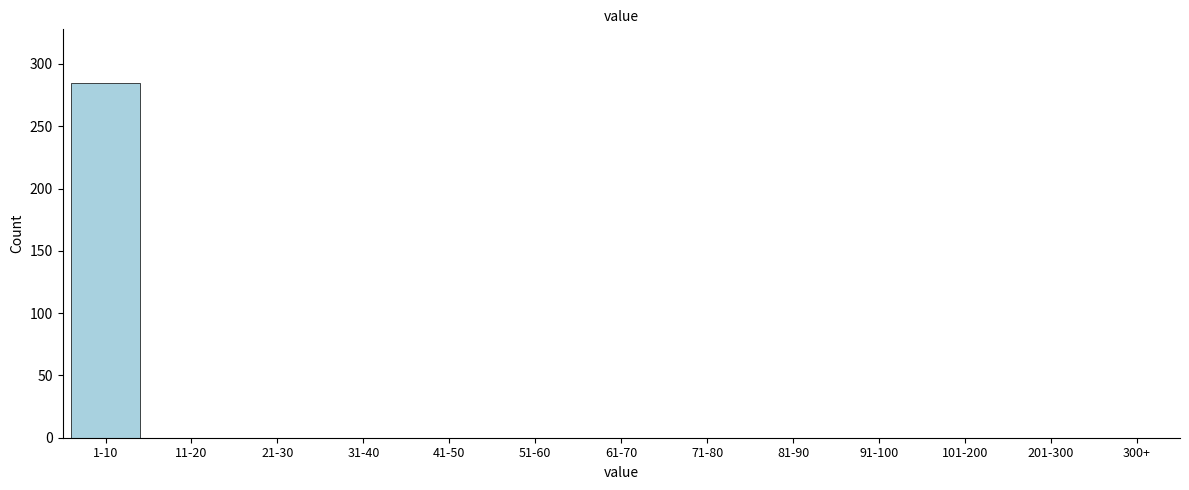

Reading left to right, transcribe all the data shown in this chart.

1-10=285	11-20=0	21-30=0	31-40=0	41-50=0	51-60=0	61-70=0	71-80=0	81-90=0	91-100=0	101-200=0	201-300=0	300+=0